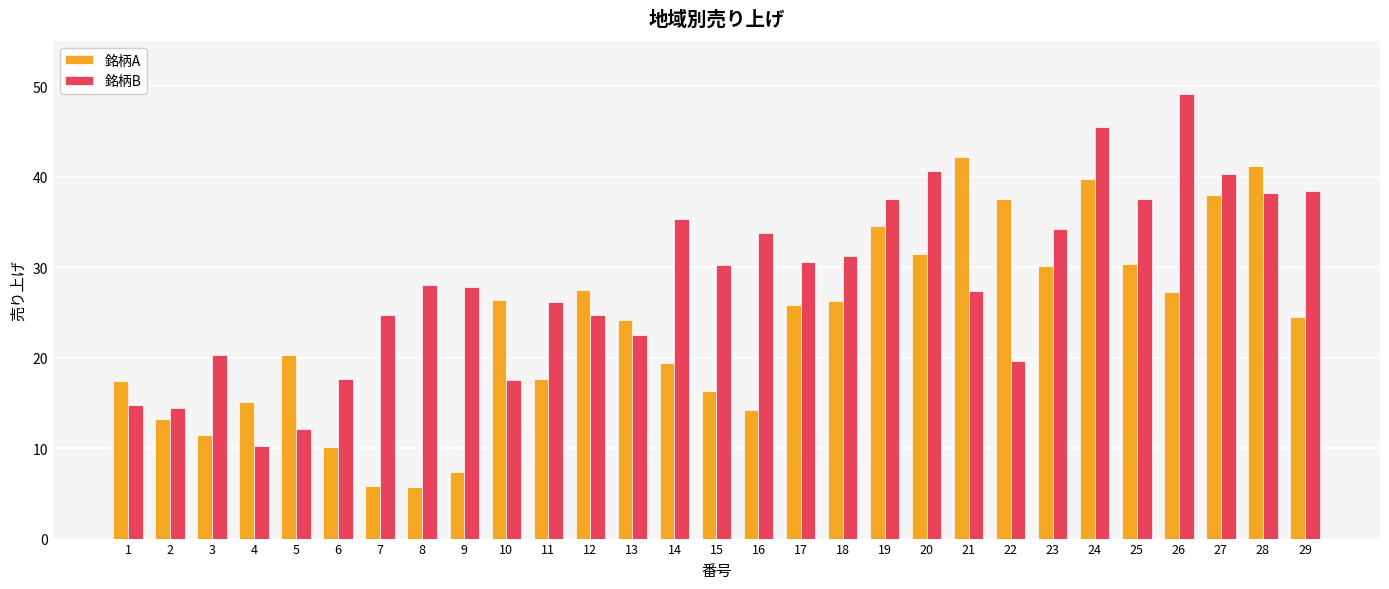

What is the lowest value of the 銘柄B series?

10.2